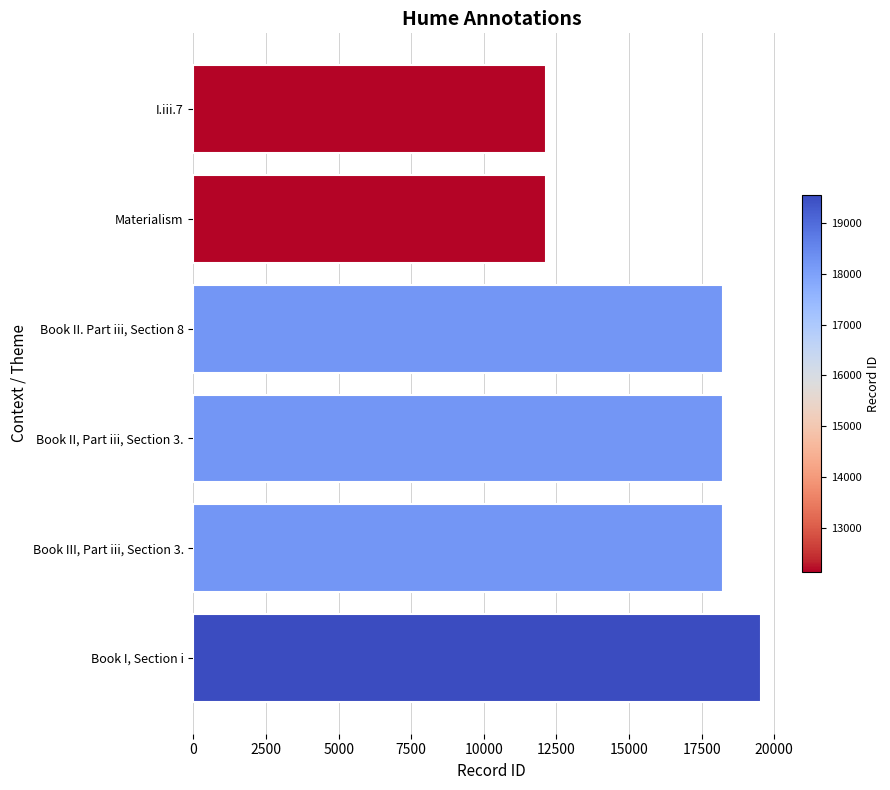

How many values are below 18225?

3